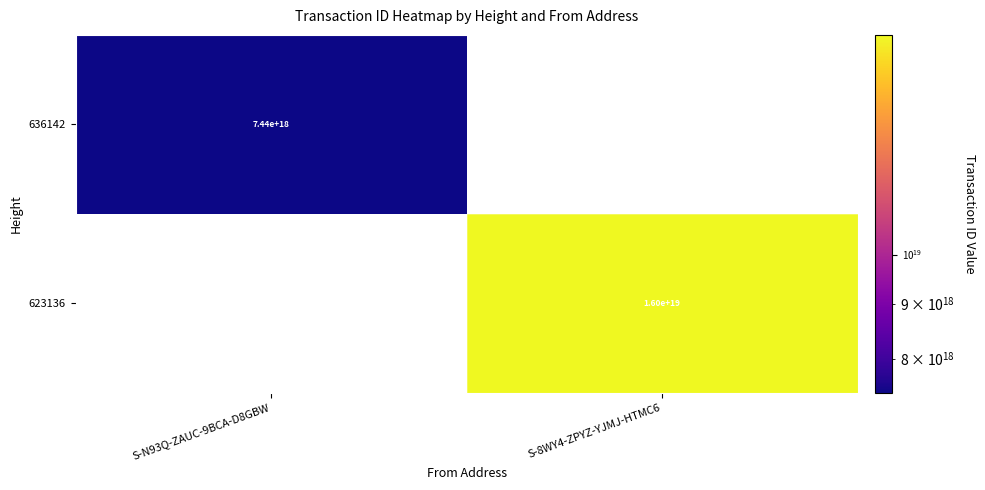

Which category has the lowest value across all series?

S-N93Q-ZAUC-9BCA-D8GBW